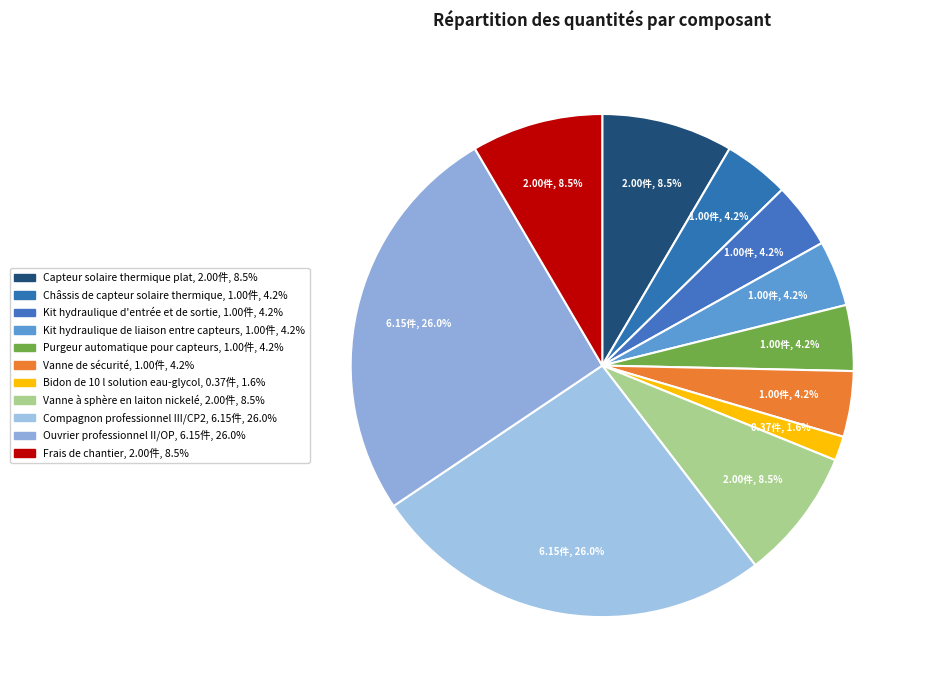

Rank the categories by value from highest to lowest.

Compagnon professionnel III/CP2, Ouvrier professionnel II/OP, Capteur solaire thermique plat, Vanne à sphère en laiton nickelé, Frais de chantier, Châssis de capteur solaire thermique, Kit hydraulique d'entrée et de sortie, Kit hydraulique de liaison entre capteurs, Purgeur automatique pour capteurs, Vanne de sécurité, Bidon de 10 l solution eau-glycol